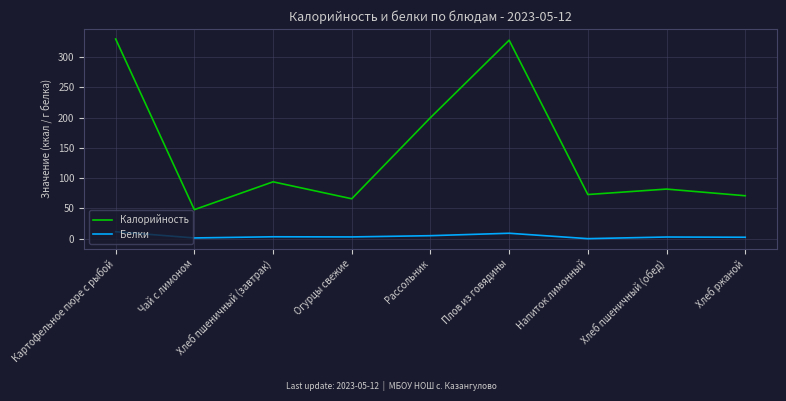

What is the difference between the highest and lowest values at Картофельное пюре с рыбой?

318.5